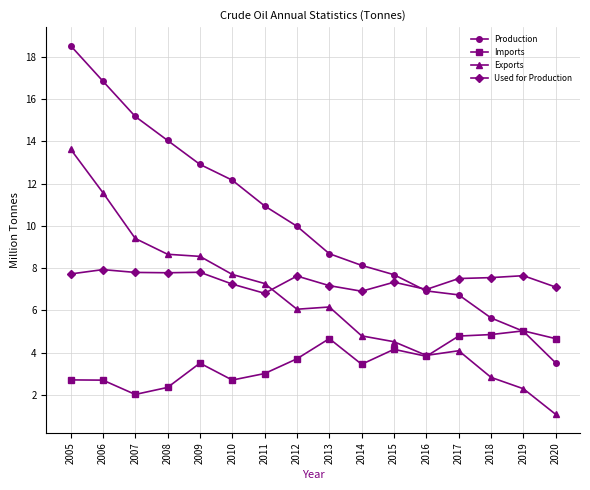

What is the approximate value of Production at 2015?

7.7